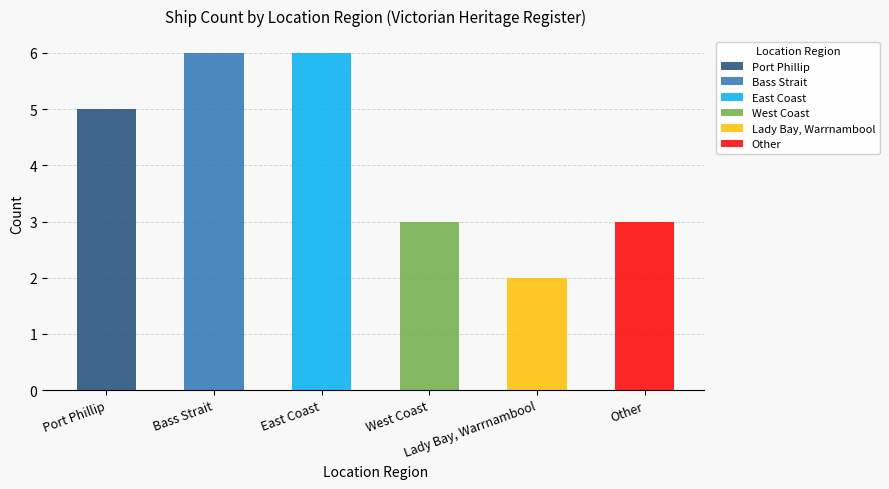

What is the approximate value at West Coast?

3